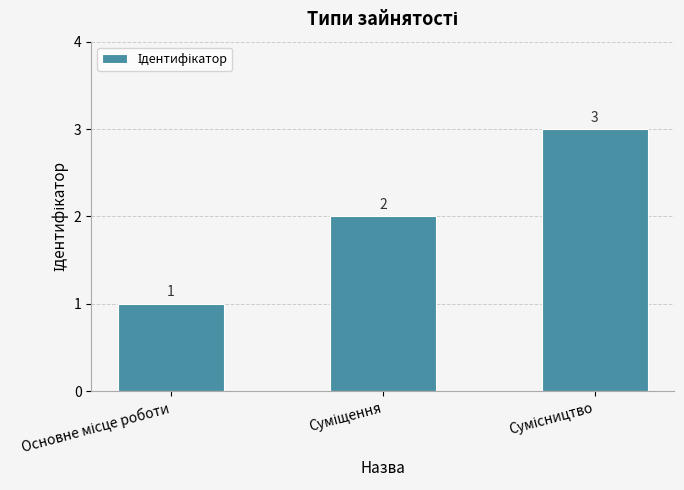

What is the value of the 2nd bar from the left?

2